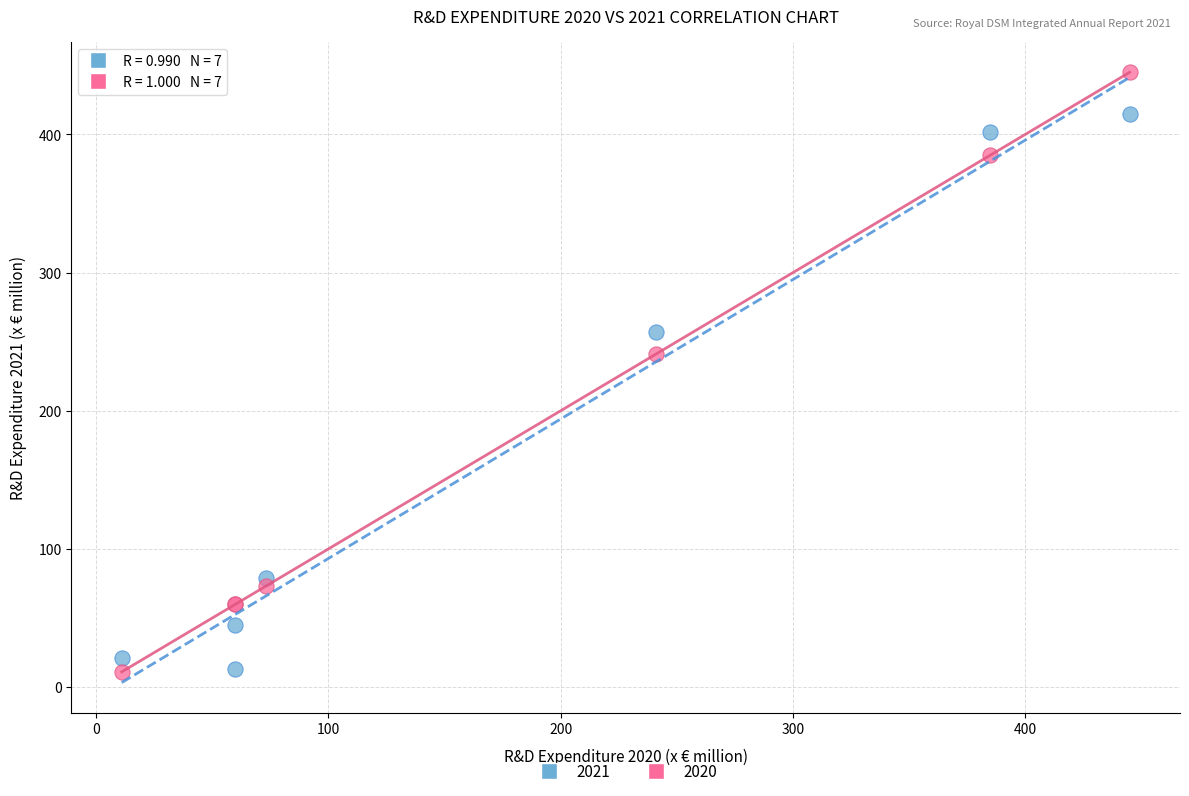

Which series reaches the maximum Y coordinate?

2020